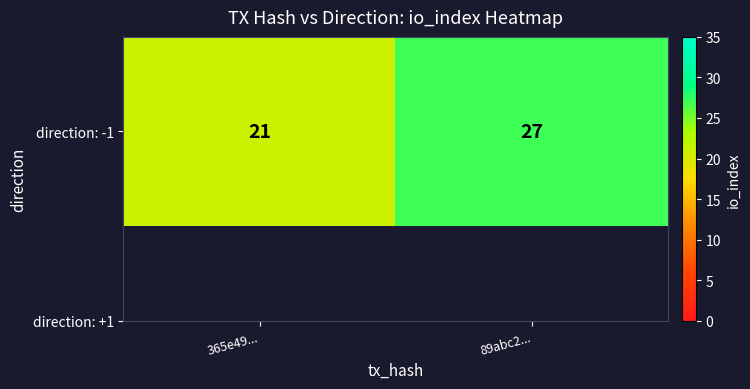

Rank the categories by value from highest to lowest.

89abc2..., 365e49...